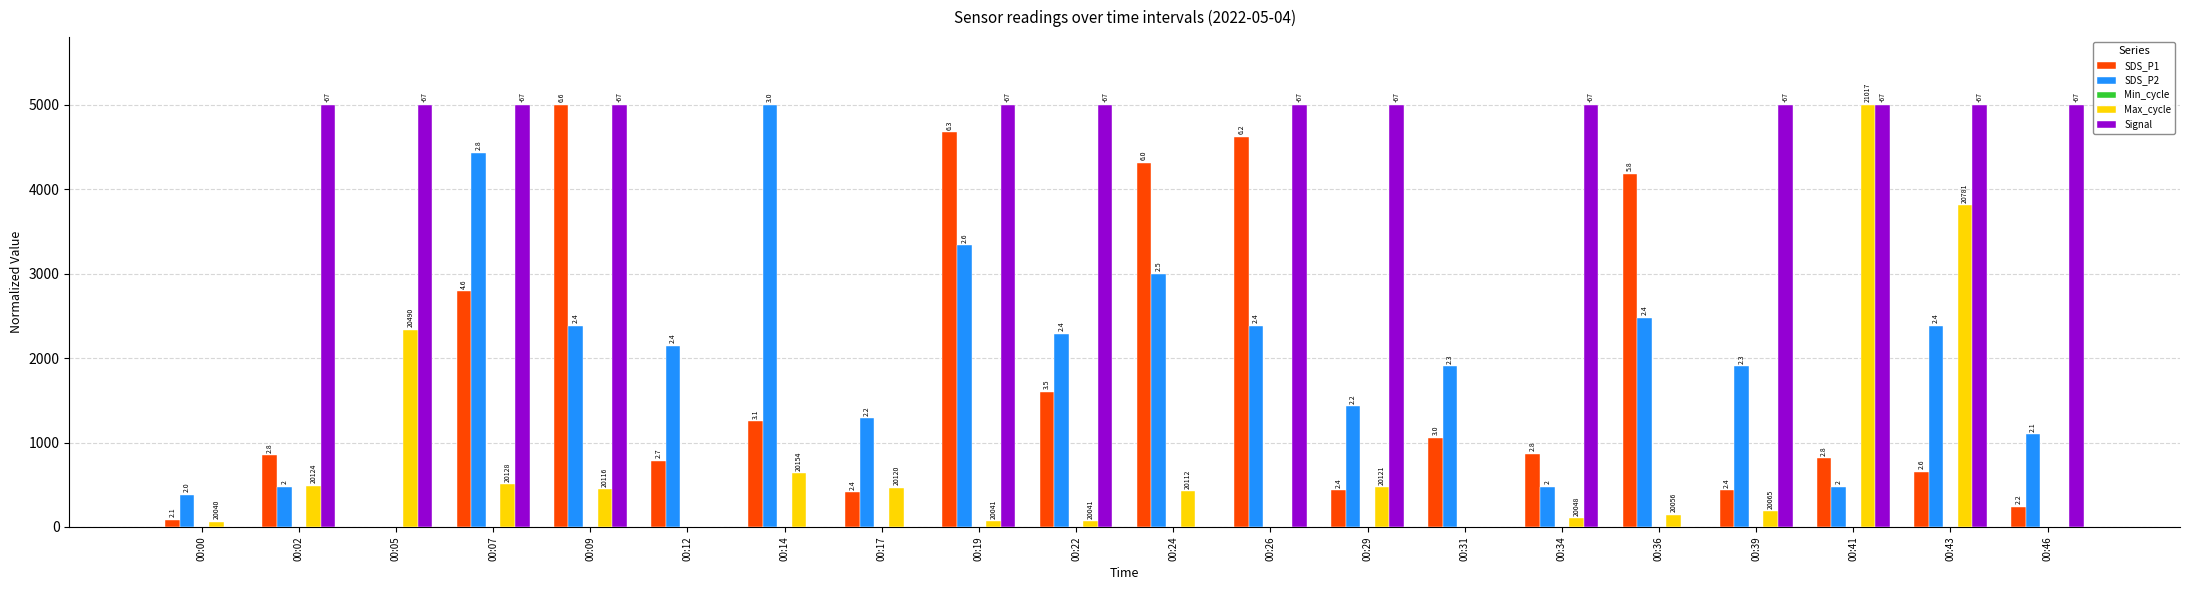

Which has a higher value, 00:09 or 00:43?

00:09